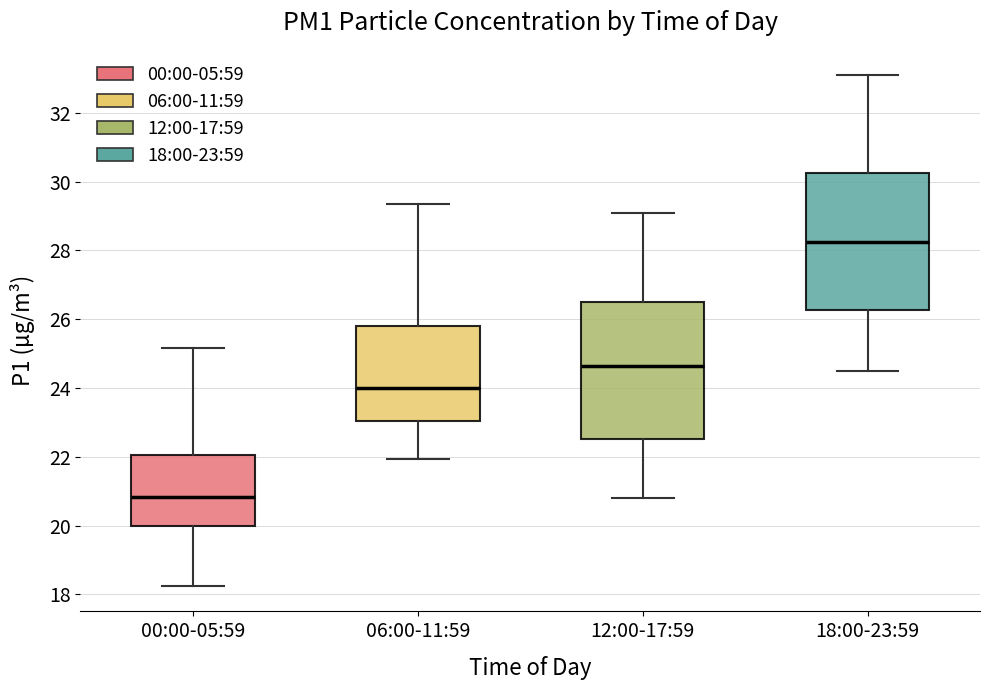

Reading left to right, transcribe this box plot: for each box, give where its median line is, the range the box spans, and where its two whiskers end, as read against the y-axis. The values are not printed on the chart, so give them approximately, as read against the axis.

00:00-05:59: median 20.8, box 20.0 to 22.0, whiskers 18.2 to 25.2
06:00-11:59: median 24.0, box 23.0 to 25.8, whiskers 22.0 to 29.4
12:00-17:59: median 24.6, box 22.6 to 26.6, whiskers 20.8 to 29.2
18:00-23:59: median 28.2, box 26.2 to 30.2, whiskers 24.6 to 33.2